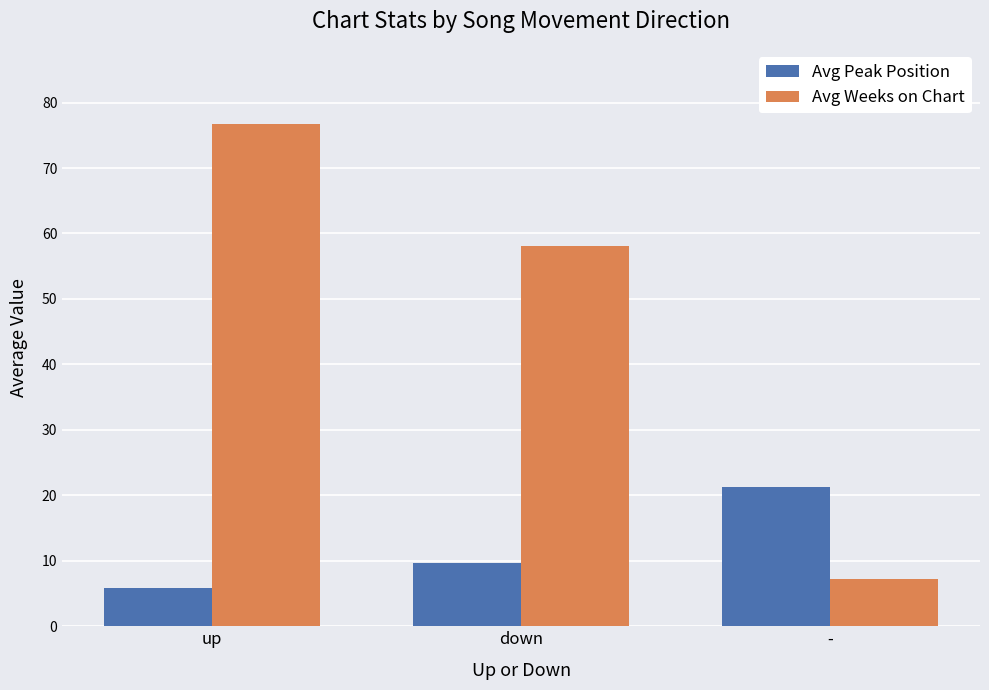

True or false: Avg Peak Position has a value of 15.9 at down.

False